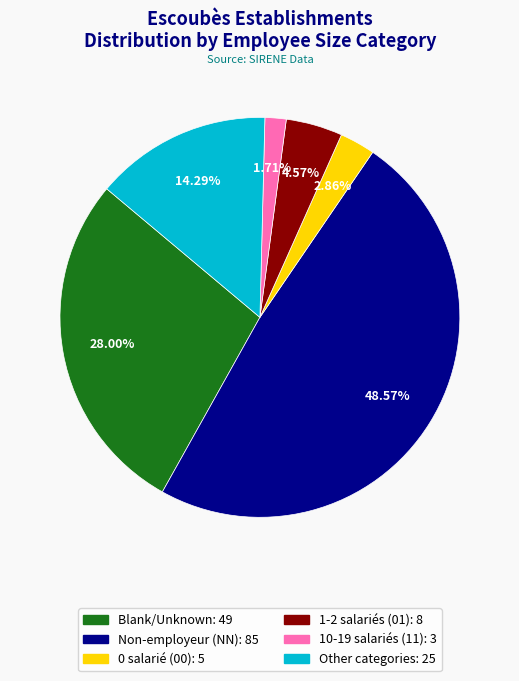

Does any single category account for the majority?

No